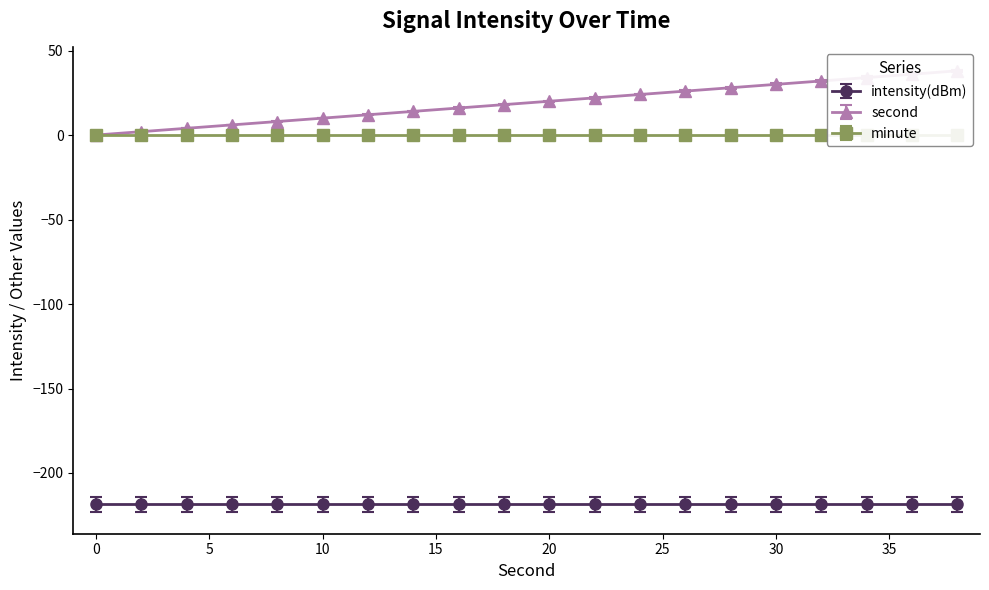

Reading left to right, what are all the values shown in this chart?

intensity(dBm): -218.5	-218.5	-218.5	-218.5	-218.5	-218.5	-218.5	-218.5	-218.5	-218.5	-218.5	-218.5	-218.5	-218.5	-218.5	-218.5	-218.5	-218.5	-218.5	-218.5
second: 0.0	2.0	4.0	6.0	8.0	10.0	12.0	14.0	16.0	18.0	20.0	22.0	24.0	26.0	28.0	30.0	32.0	34.0	36.0	38.0
minute: 0.0	0.0	0.0	0.0	0.0	0.0	0.0	0.0	0.0	0.0	0.0	0.0	0.0	0.0	0.0	0.0	0.0	0.0	0.0	0.0